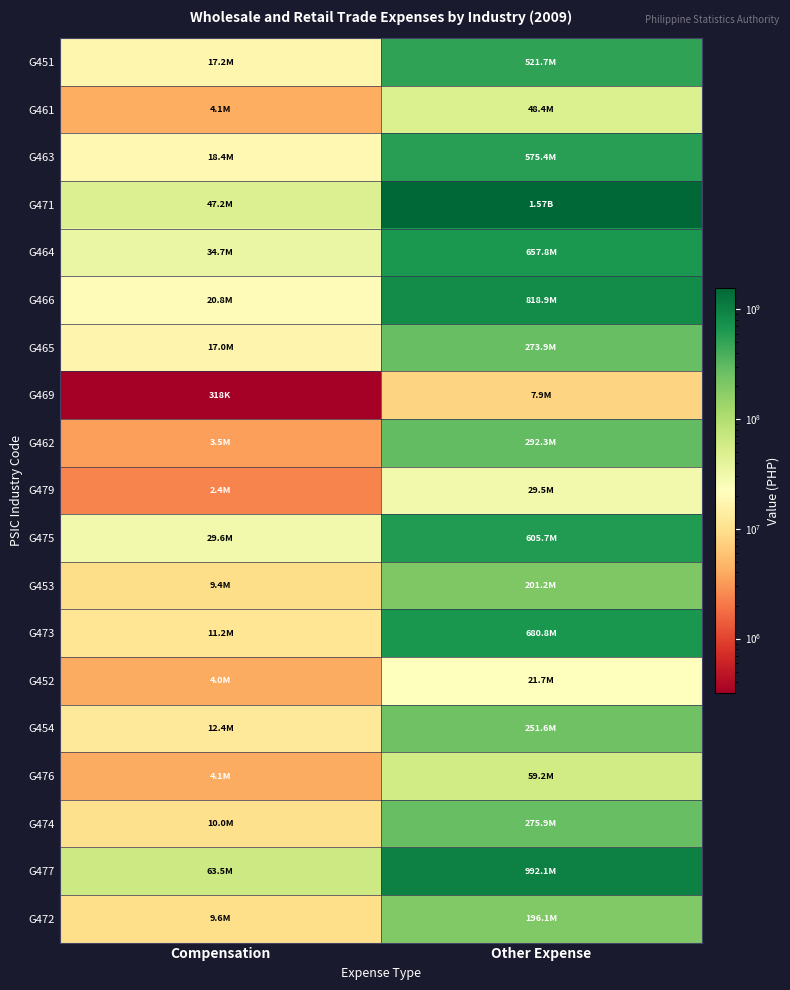

What is the minimum value shown in the chart?

318429